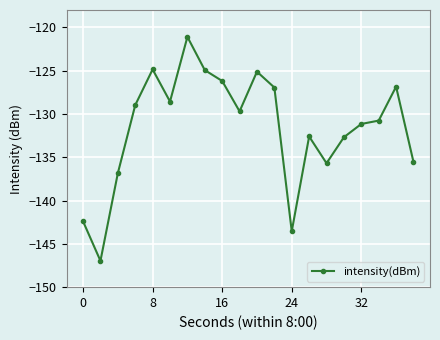

What is the maximum value shown in the chart?

-121.1